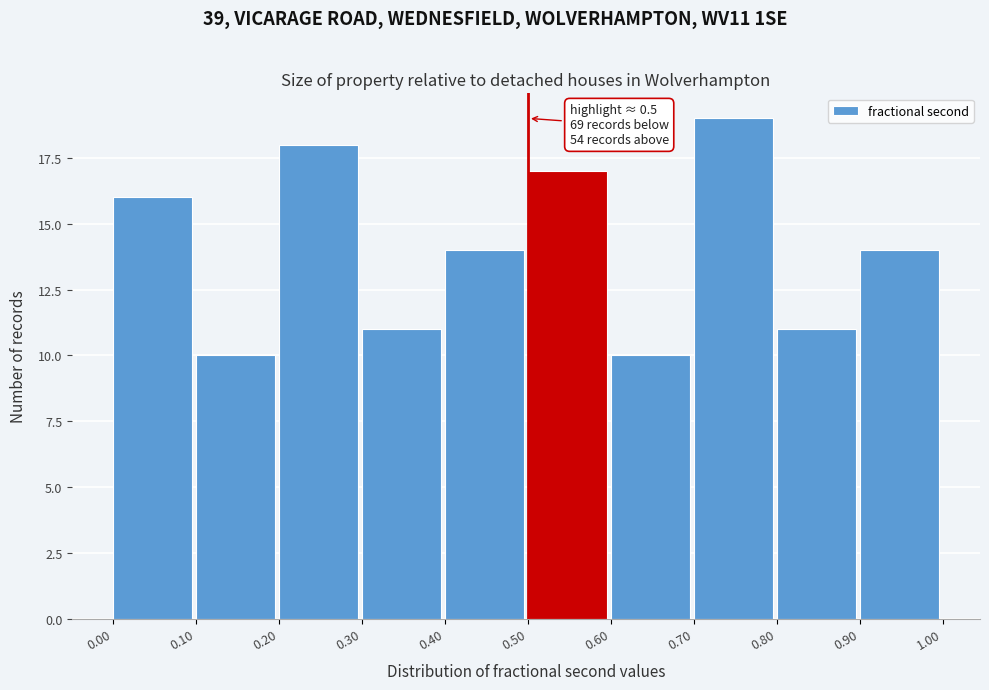

Which range on the x-axis has the tallest bar?

0.70 to 0.80